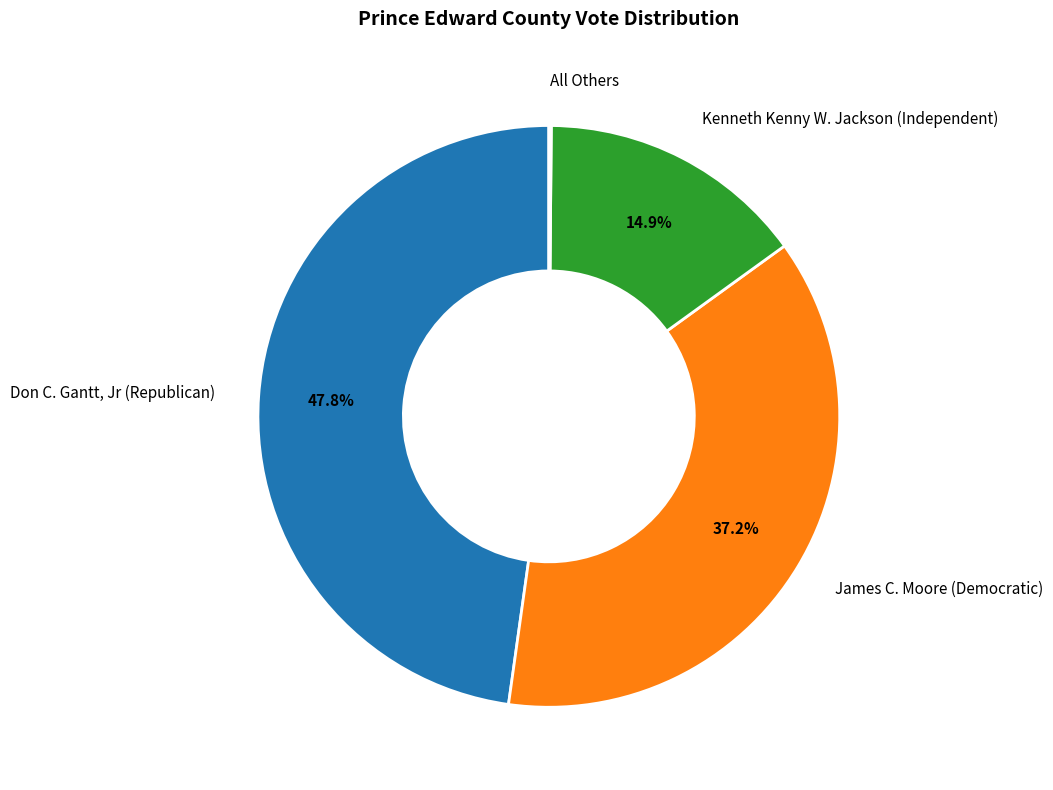

Is it true that Don C. Gantt, Jr (Republican) is 57% of the pie?

False